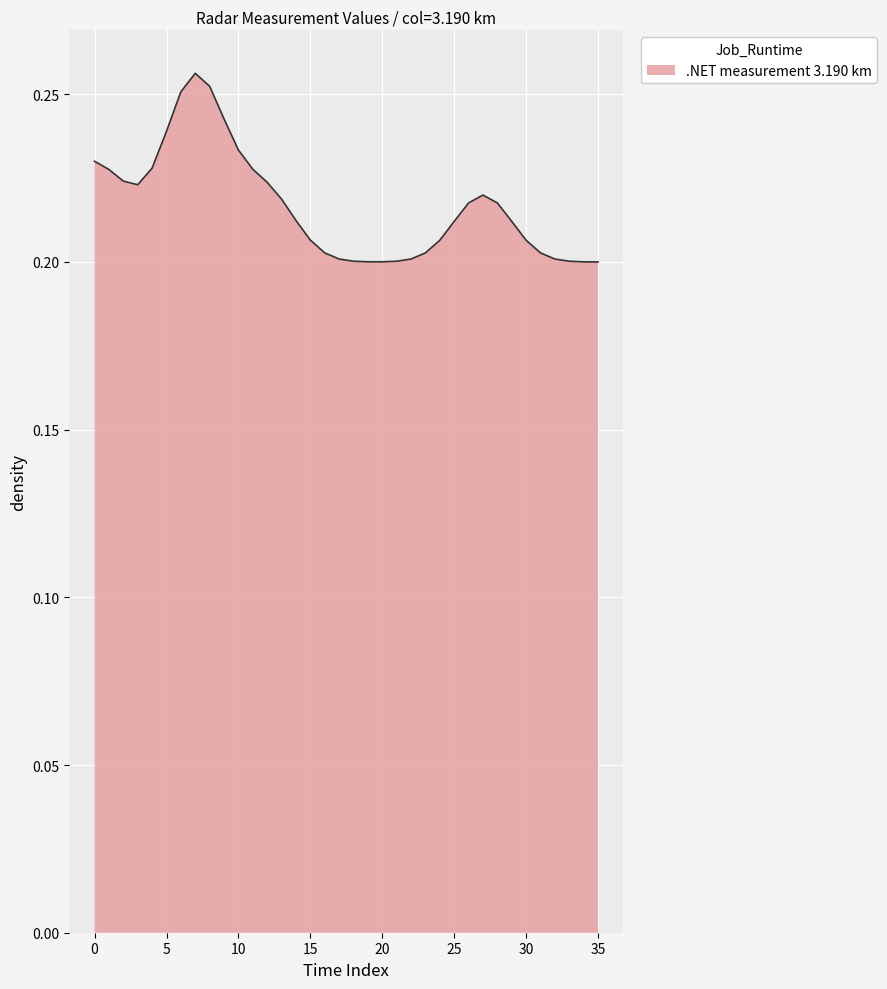

The chart shows a value of 0.2 at 35. True or false?

True